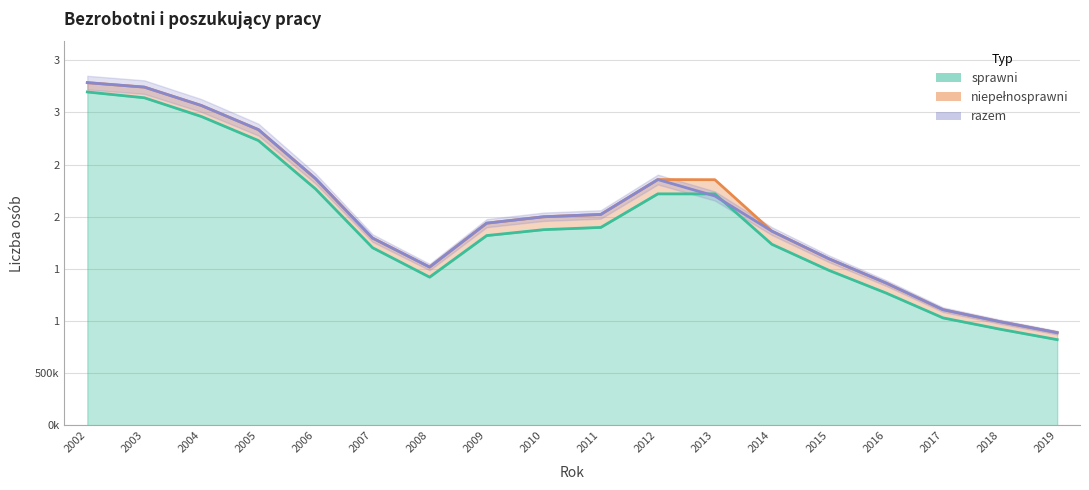

Count the number of categories in the chart.

18